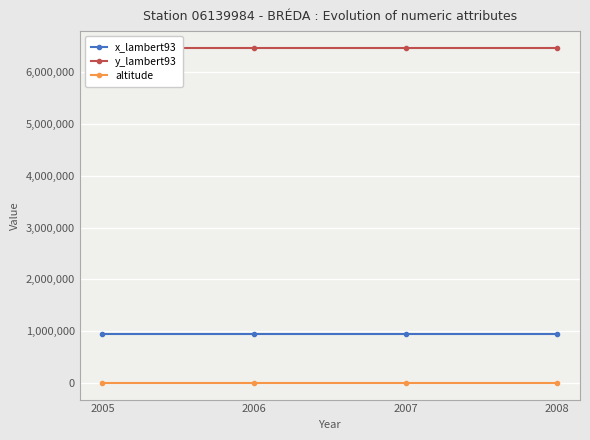

Reading right to left, extract all data points from this chart.

x_lambert93: 2008=941335	2007=941335	2006=941335	2005=941335
y_lambert93: 2008=6470902	2007=6470902	2006=6470902	2005=6470902
altitude: 2008=1006	2007=1006	2006=1006	2005=1006